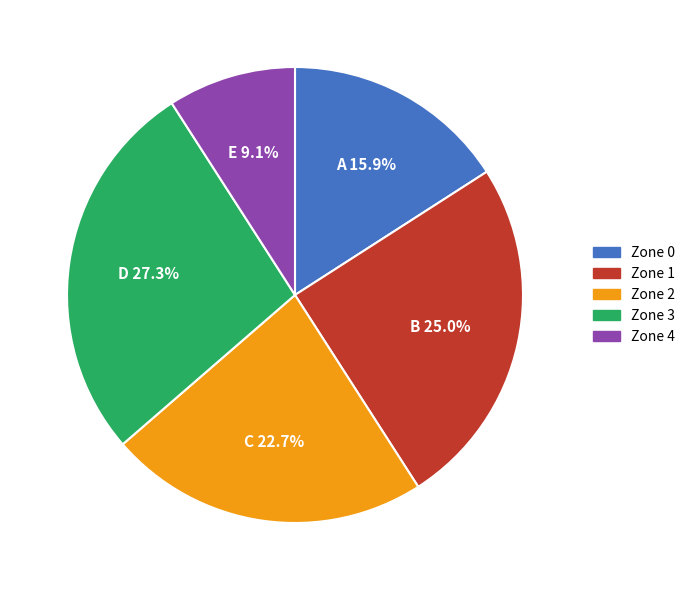

Which slice is the smallest?

Zone 4